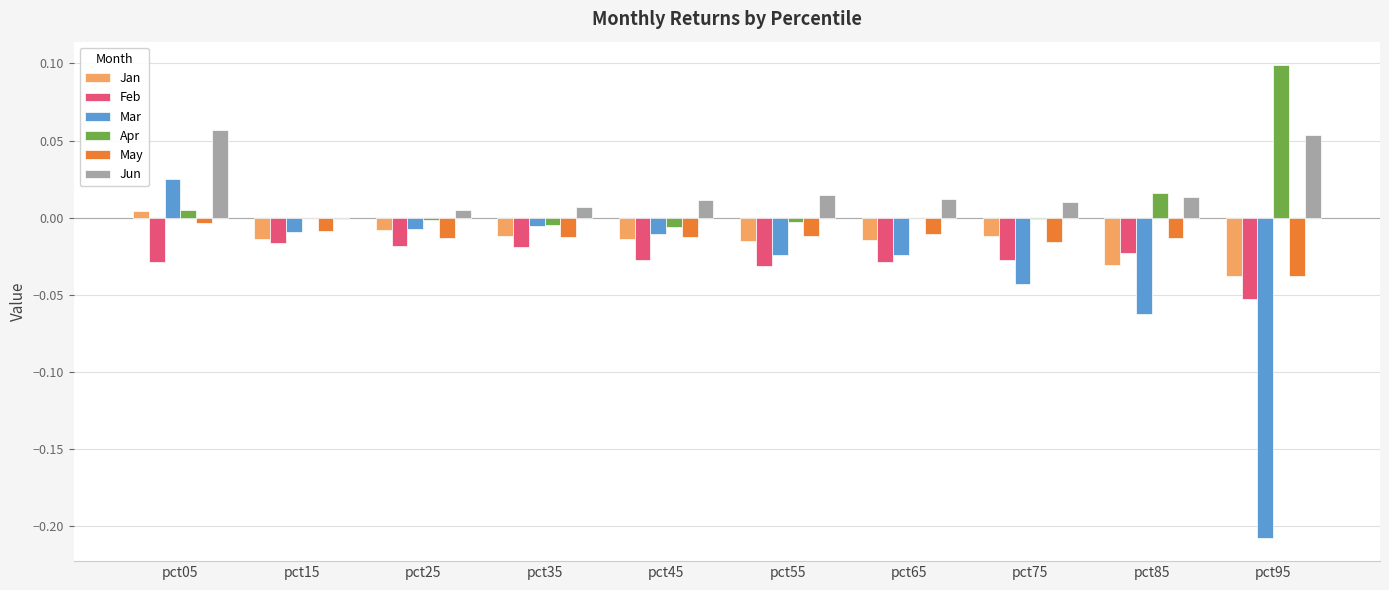

The value of Apr at pct95 is 0.1. True or false?

True